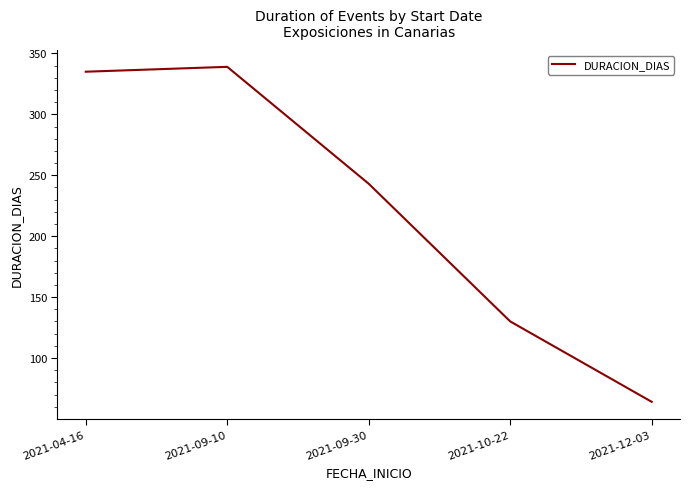

Reading left to right, transcribe all the data shown in this chart.

2021-04-16=335	2021-09-10=339	2021-09-30=243	2021-10-22=130	2021-12-03=64